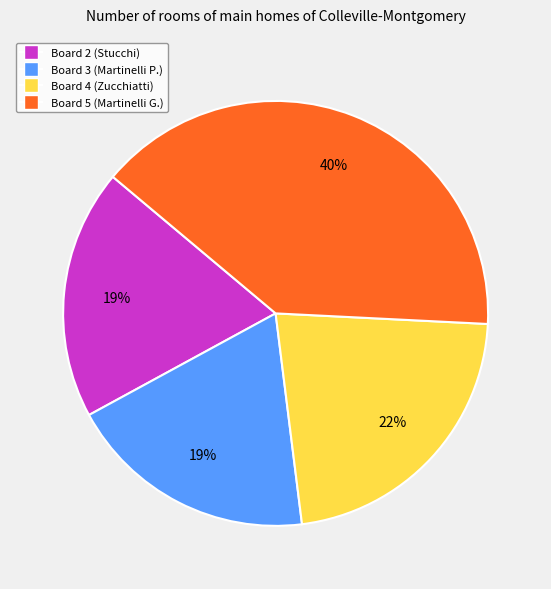

How many segments does this pie chart have?

4